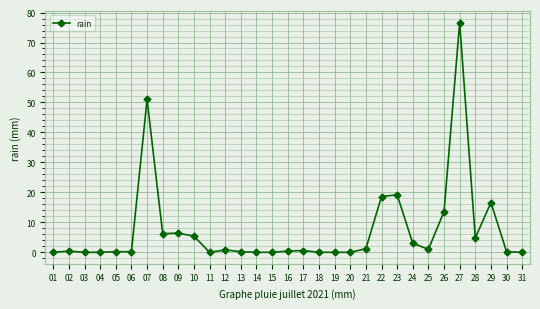

What is the greatest value displayed?

76.6